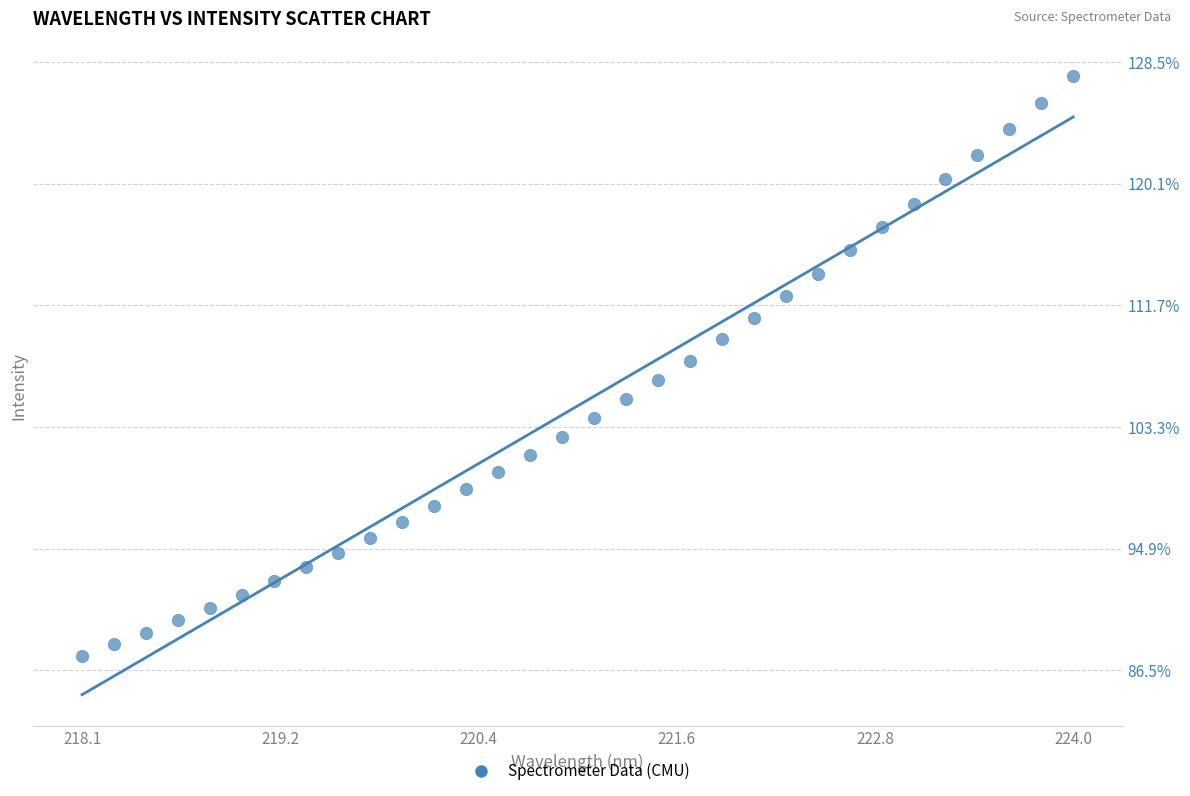

What is the range of Y values (max minus min)?

40.0